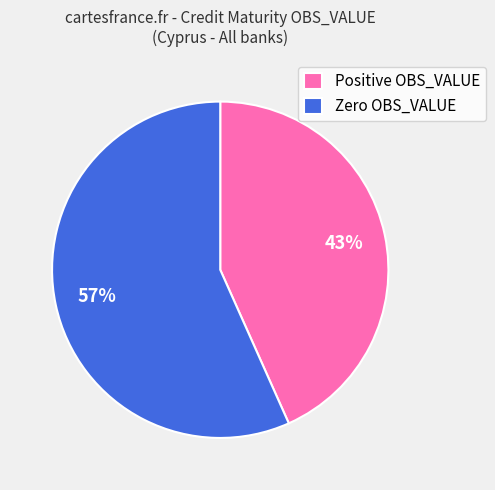

Rank the categories by value from highest to lowest.

Zero OBS_VALUE, Positive OBS_VALUE